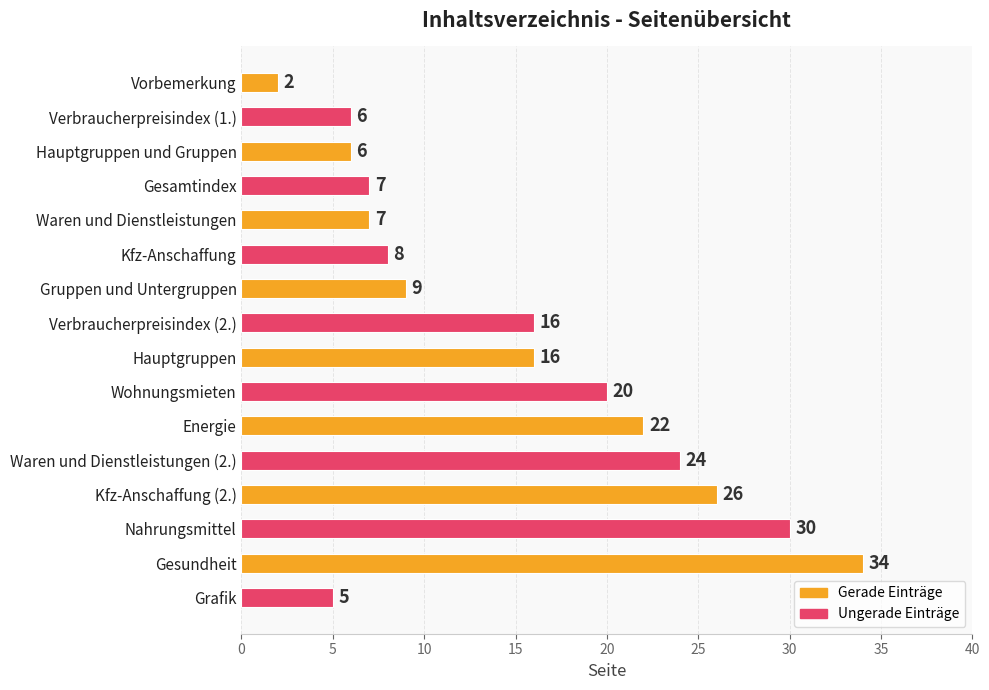

Count the number of categories in the chart.

16